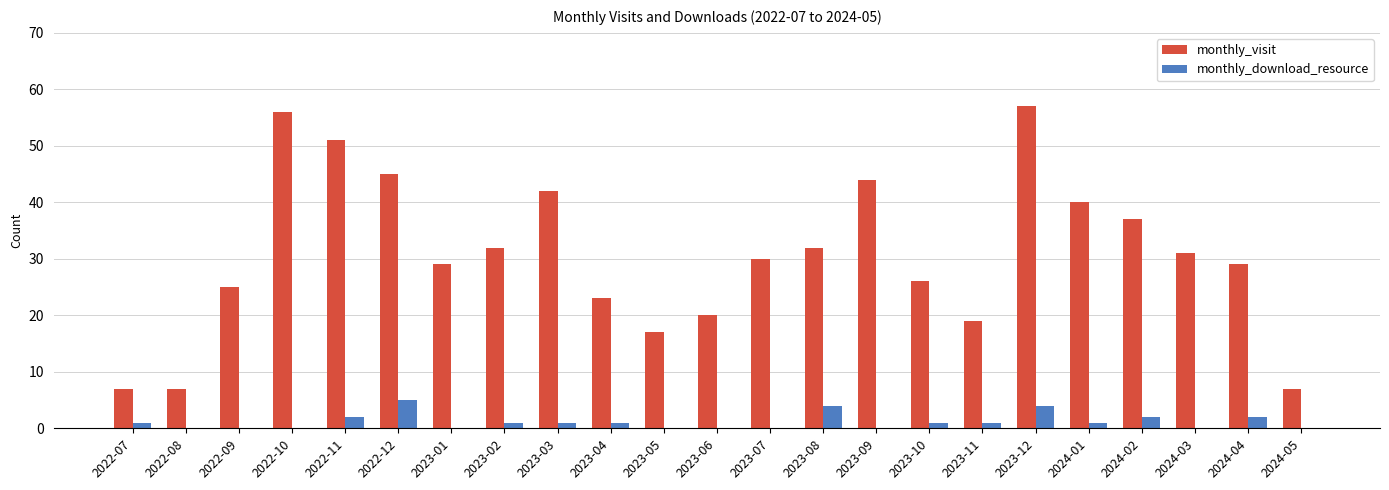

Is the value of monthly_download_resource at 2022-07 greater than the value of monthly_visit at 2023-12?

No